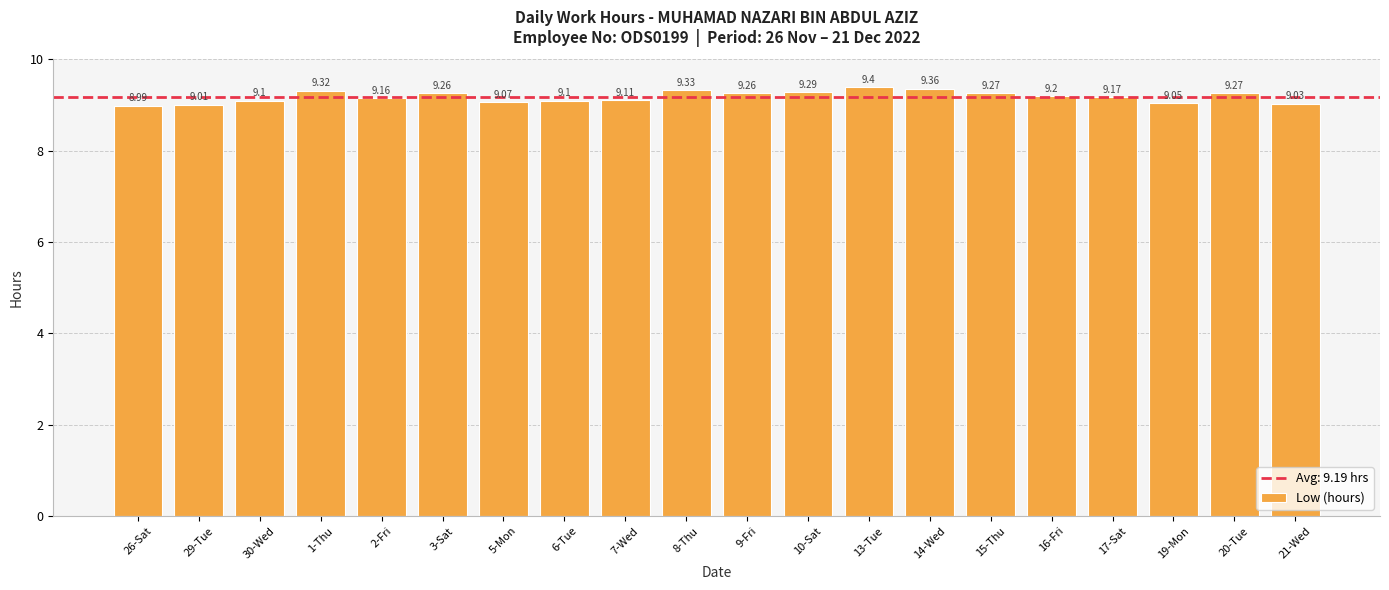

At which category does the chart reach its minimum across all series?

26-Sat